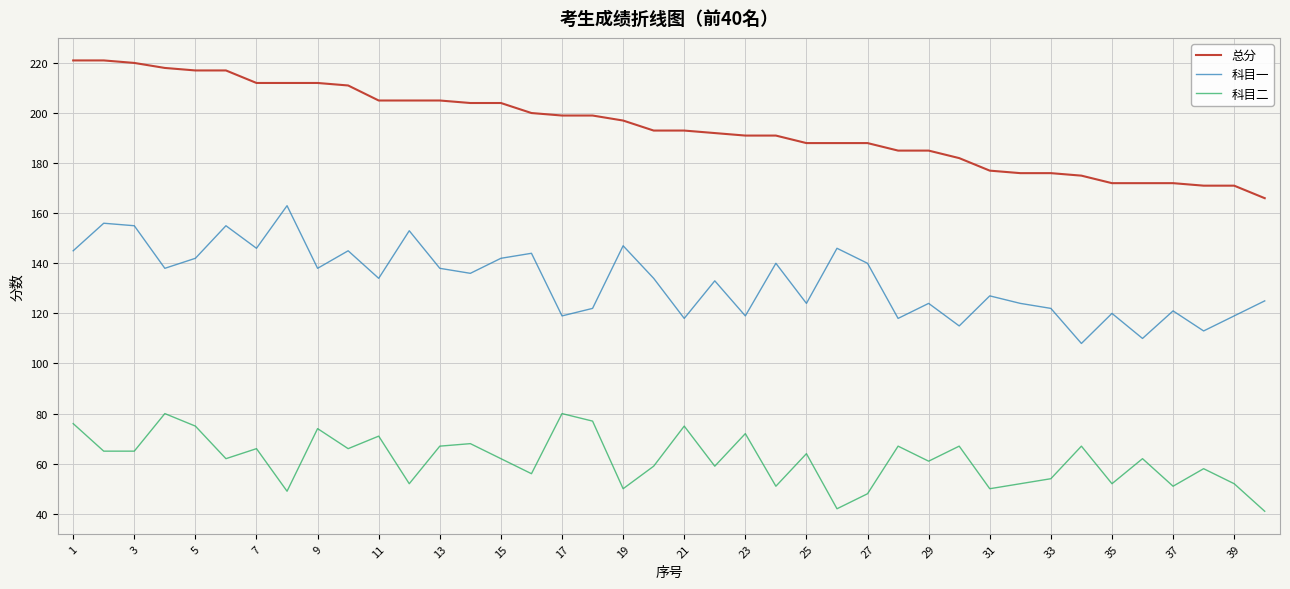

True or false: 科目二 and 总分 intersect in this chart.

False